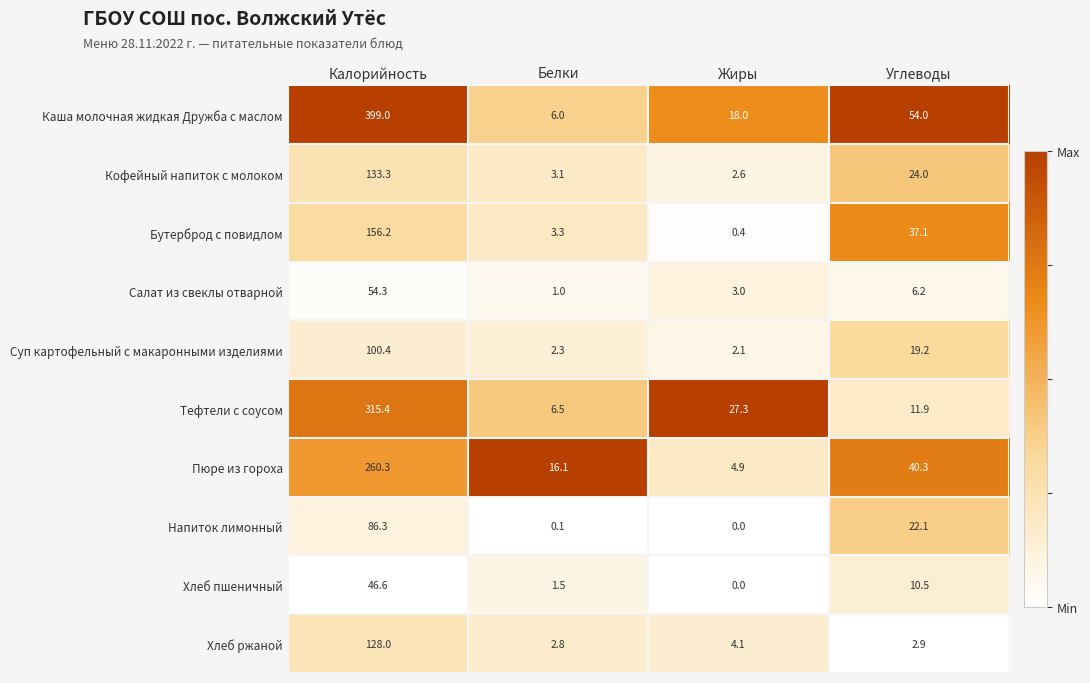

At how many categories does at least one series exceed 0?

4